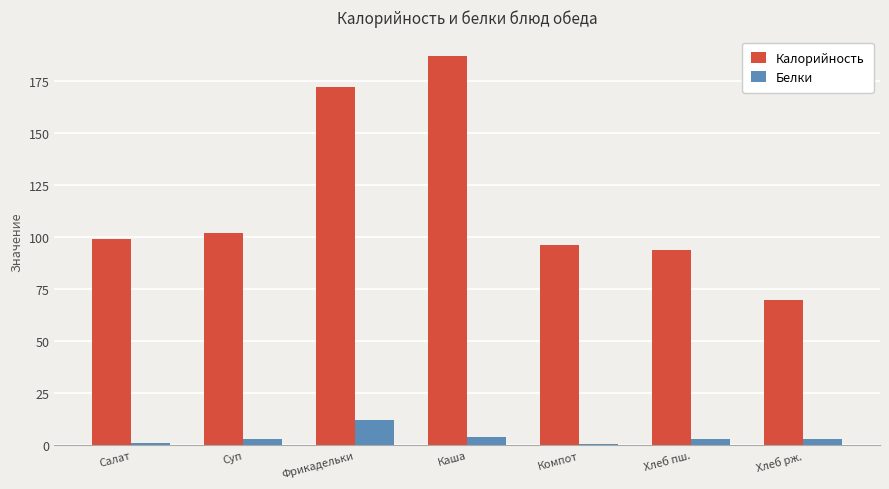

What is the total value across all series at Салат?

100.2